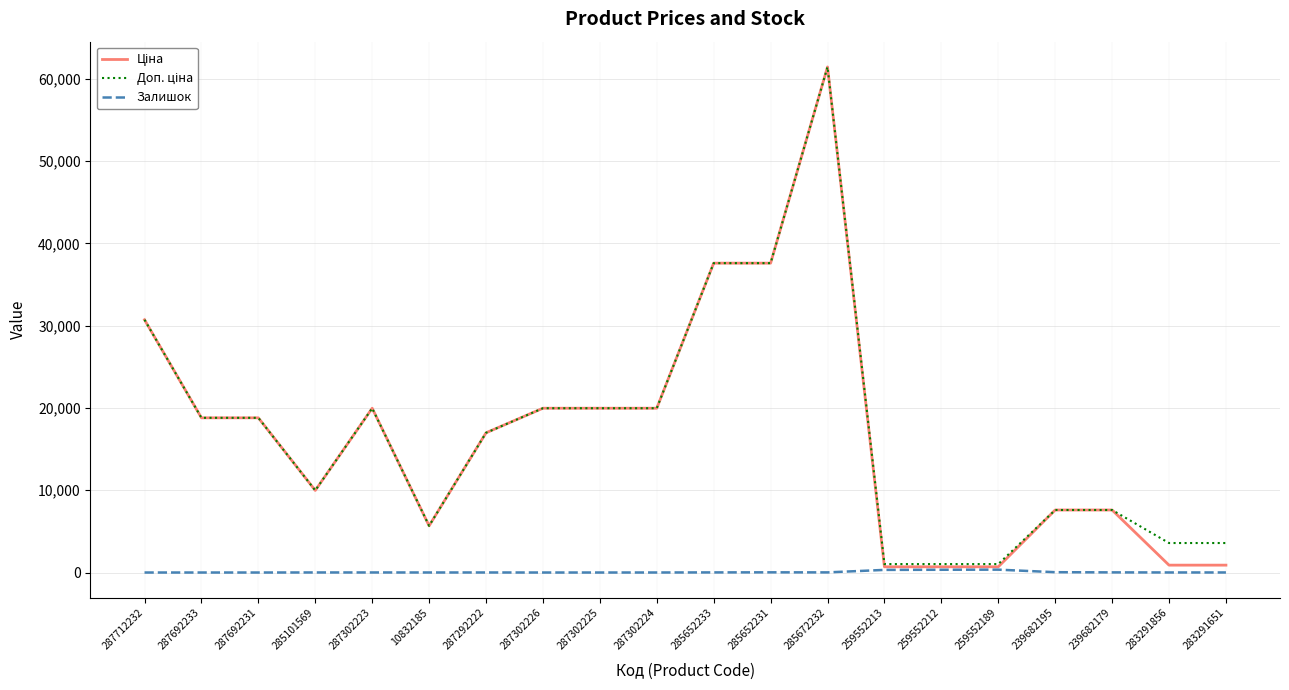

How many distinct data groups are displayed?

3